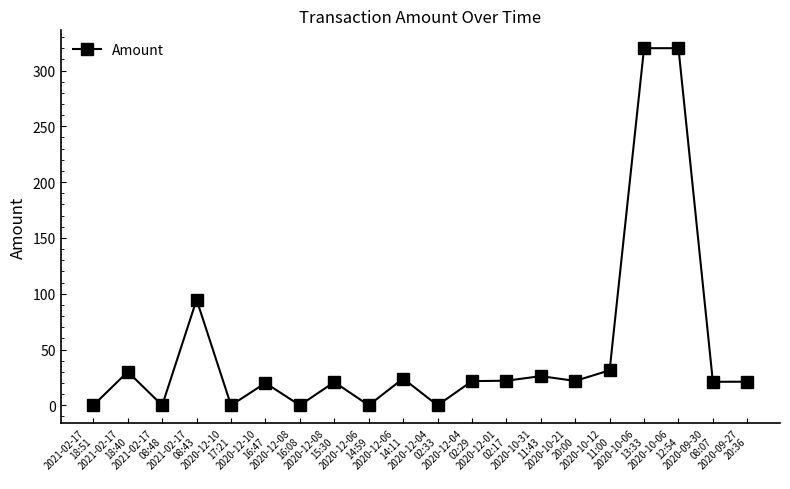

True or false: there are more than 2 points higher than both neighbors.

True